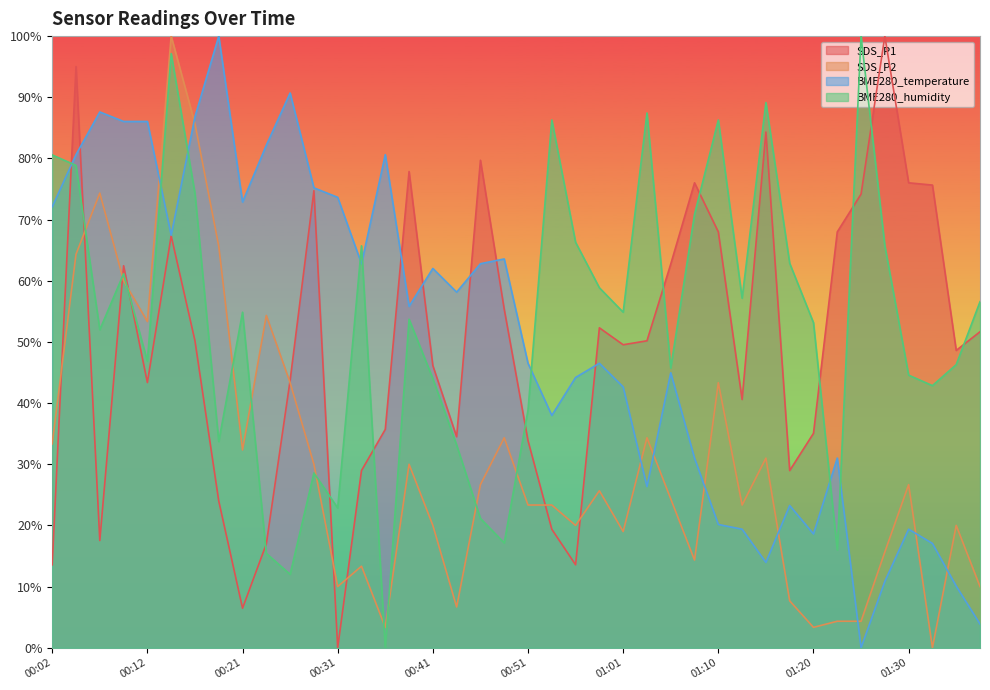

At how many categories does at least one series exceed 65?

28